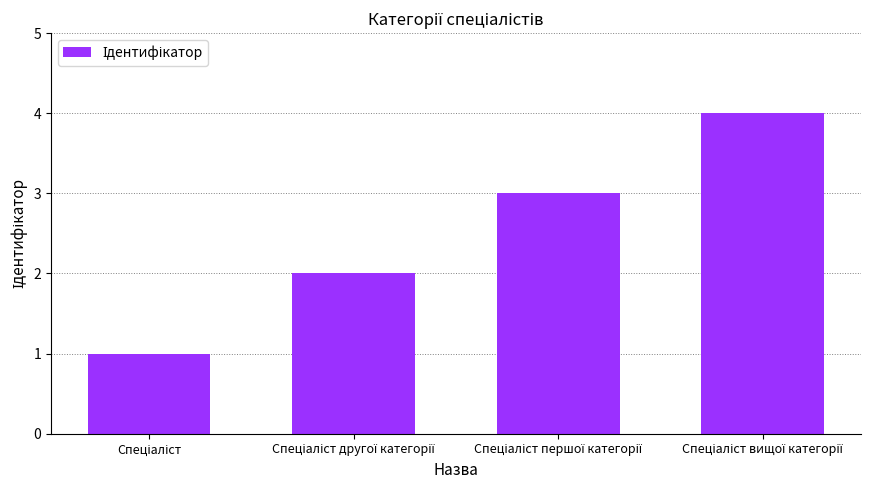

What is the sum of all values?

10